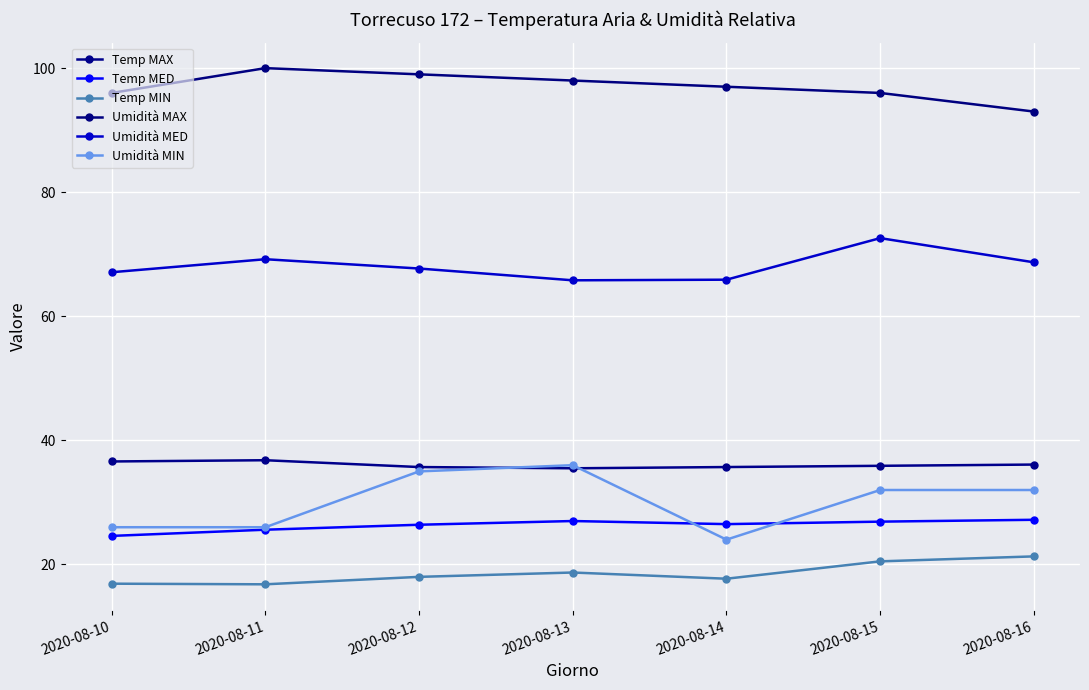

What is the value of the Temp MIN point at the 3rd from the left?

18.0